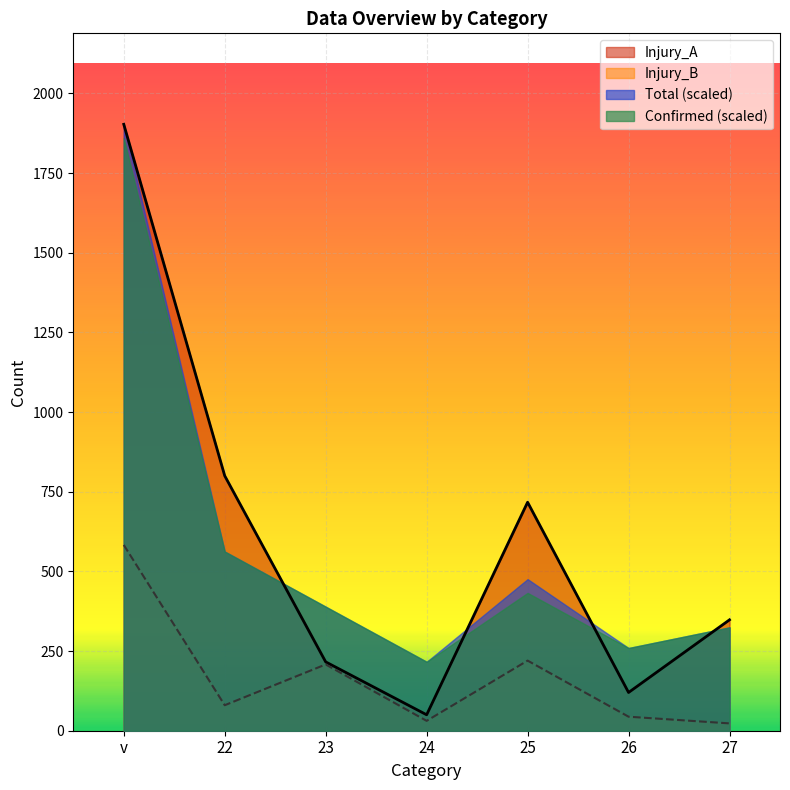

What is the difference between the maximum and second lowest values in the Injury_B series?

552.0